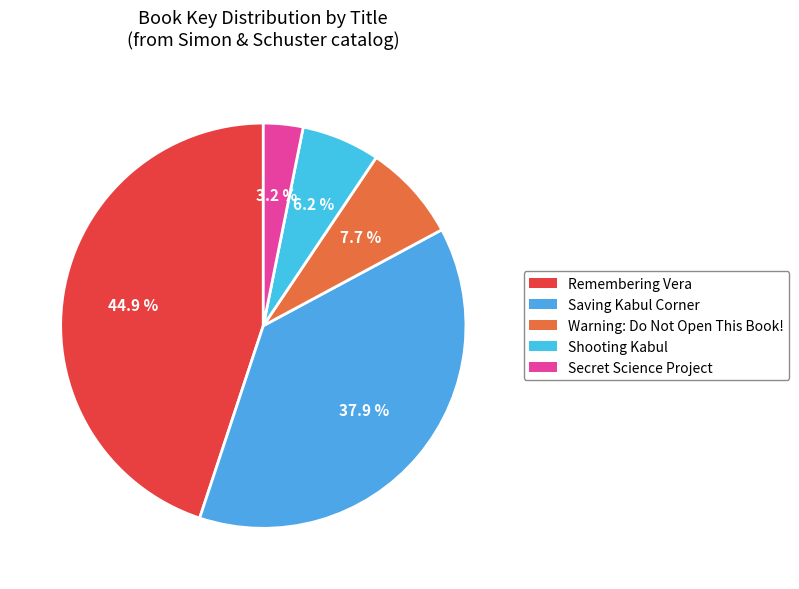

Between Secret Science Project and Warning: Do Not Open This Book!, which is larger?

Warning: Do Not Open This Book!